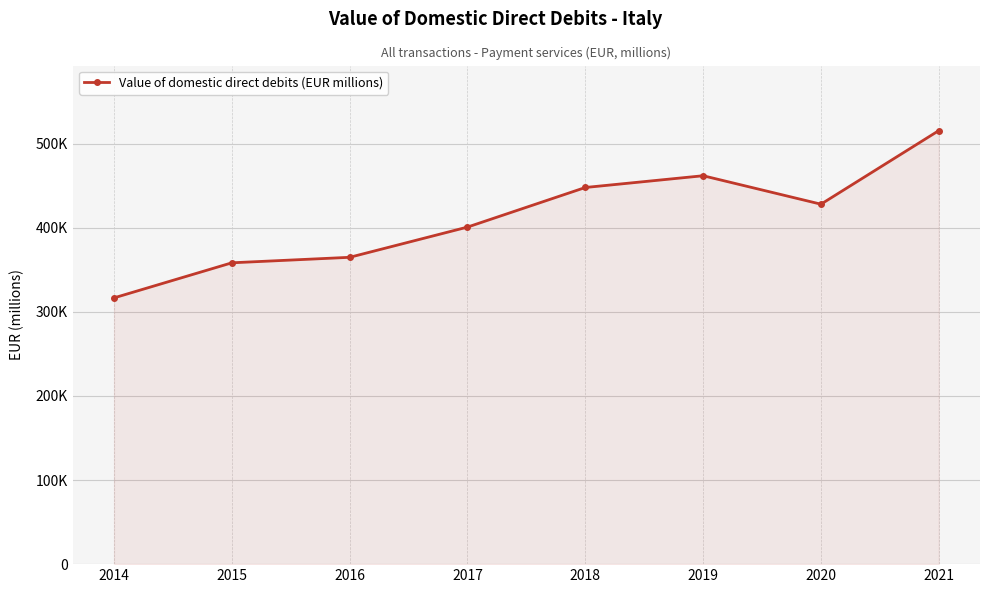

Is this an area chart (filled region under the line)?

Yes